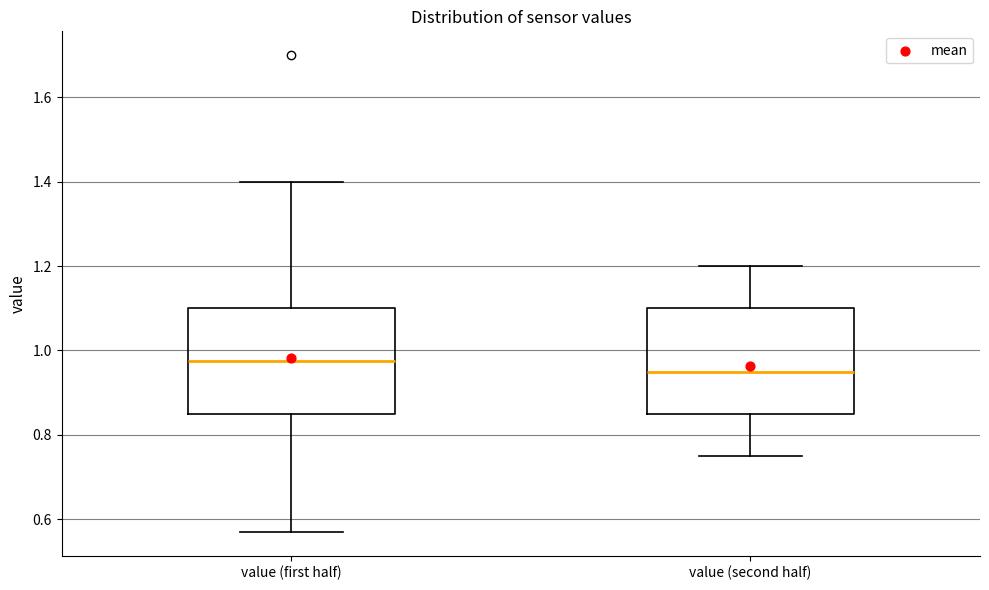

Which box's median line is the highest?

value (first half)